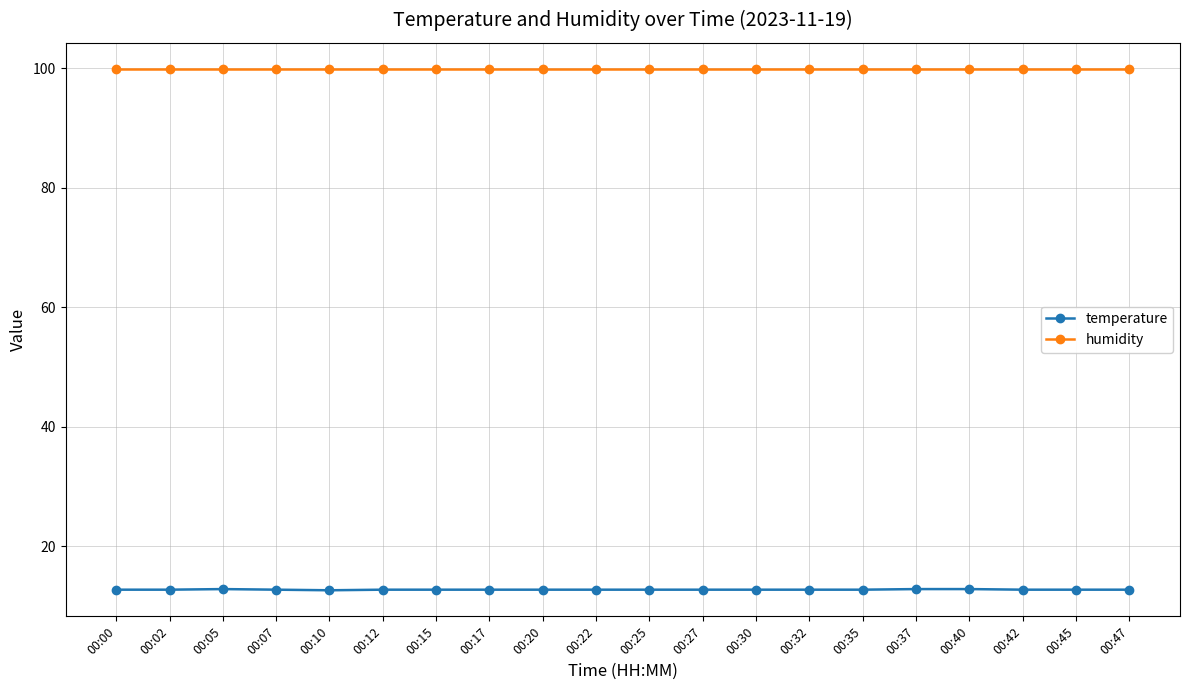

What is the total value across all series at 00:15?

112.6